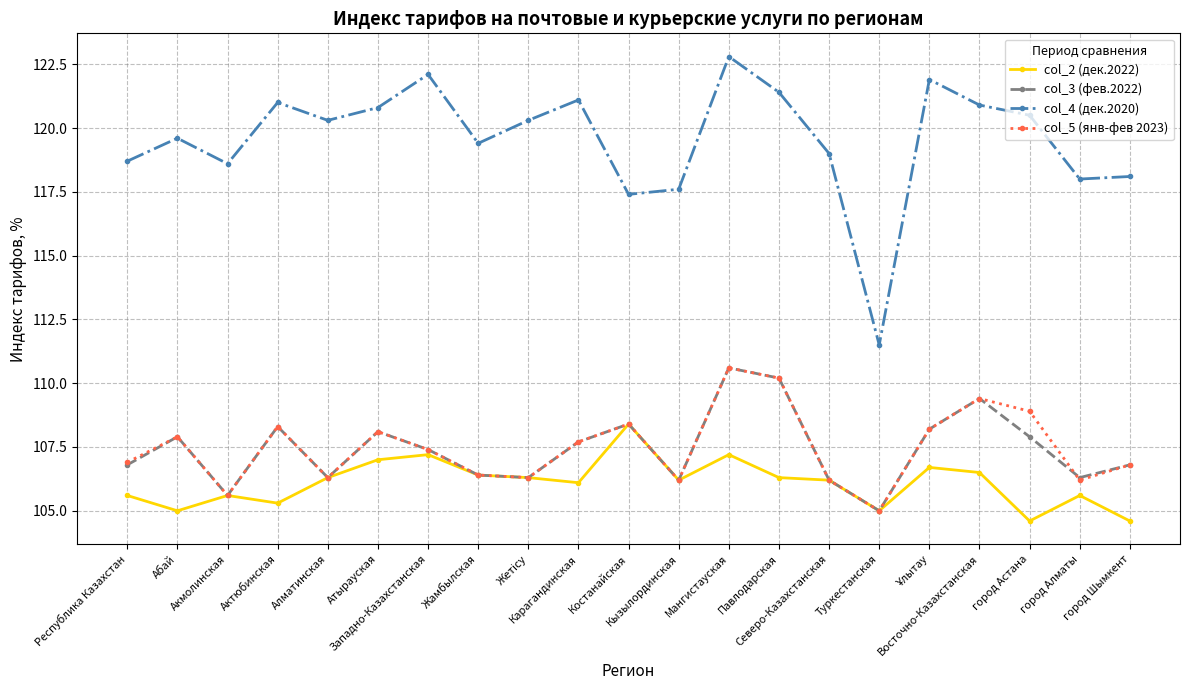

What is the average value of the col_3 (фев.2022) series?

107.4